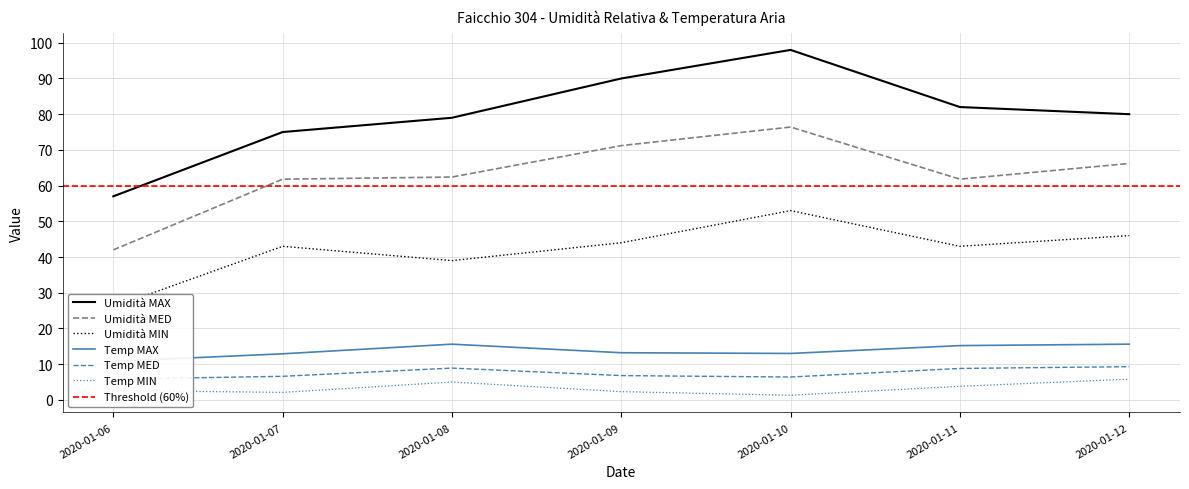

How many lines are shown in the chart?

6